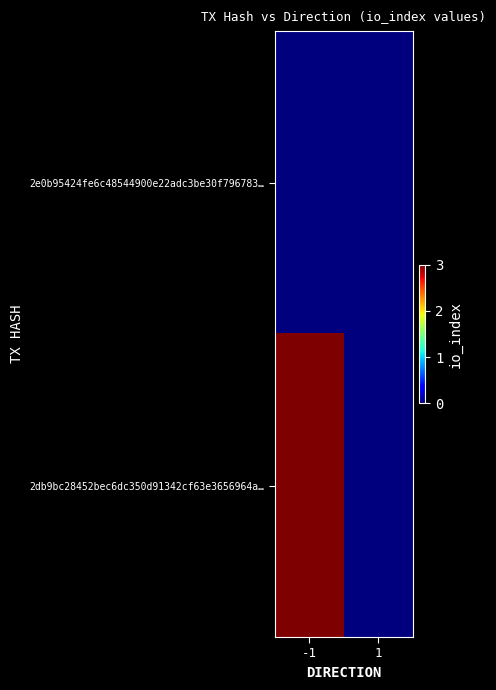

Reading left to right, extract all data points from this chart.

2e0b95424fe6c48544900e22adc3be30f796783…: -1=0	1=0
2db9bc28452bec6dc350d91342cf63e3656964a…: -1=3	1=0